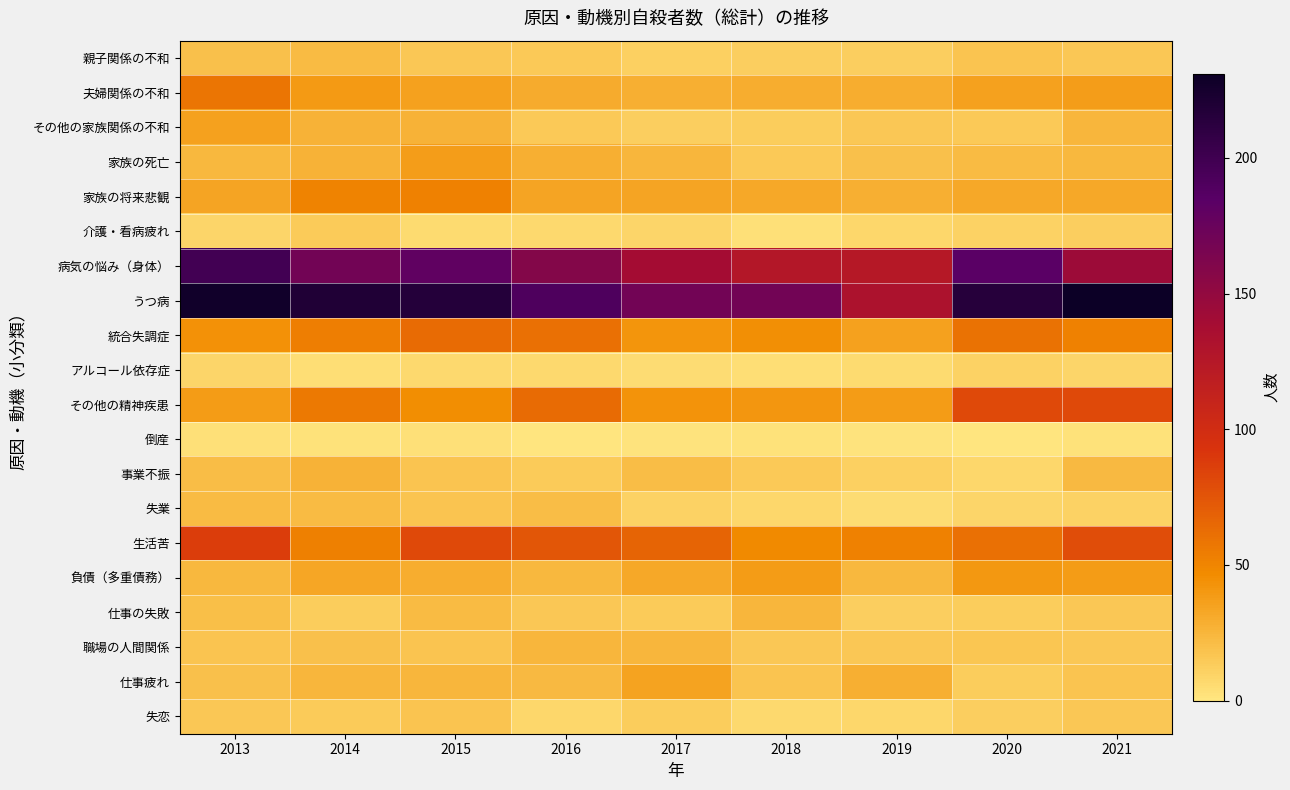

Which series has the largest total across all categories?

うつ病